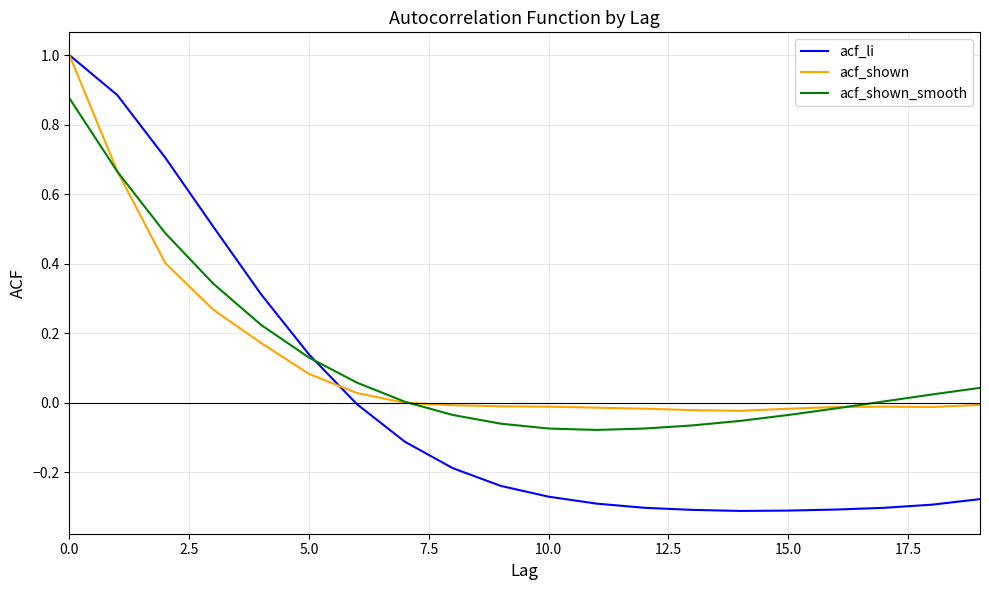

What is the greatest value displayed?

1.0